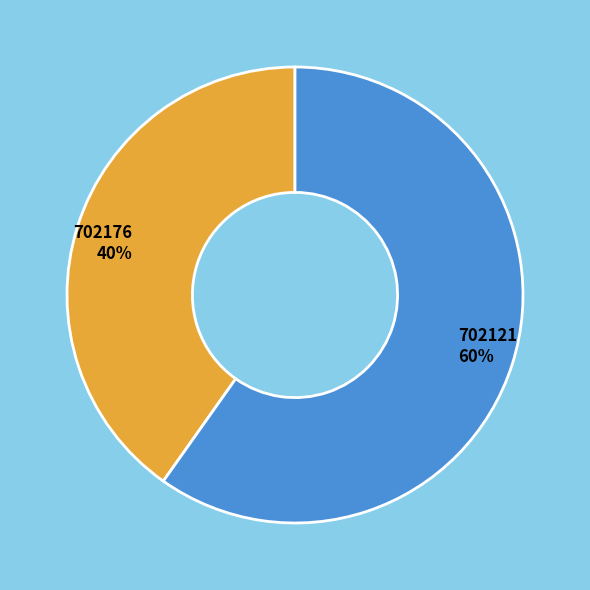

True or false: 702121 accounts for 60% of the total.

True